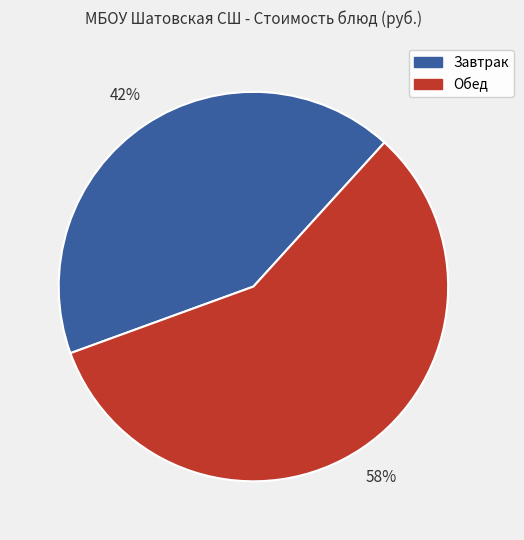

Count the number of slices in the pie.

2